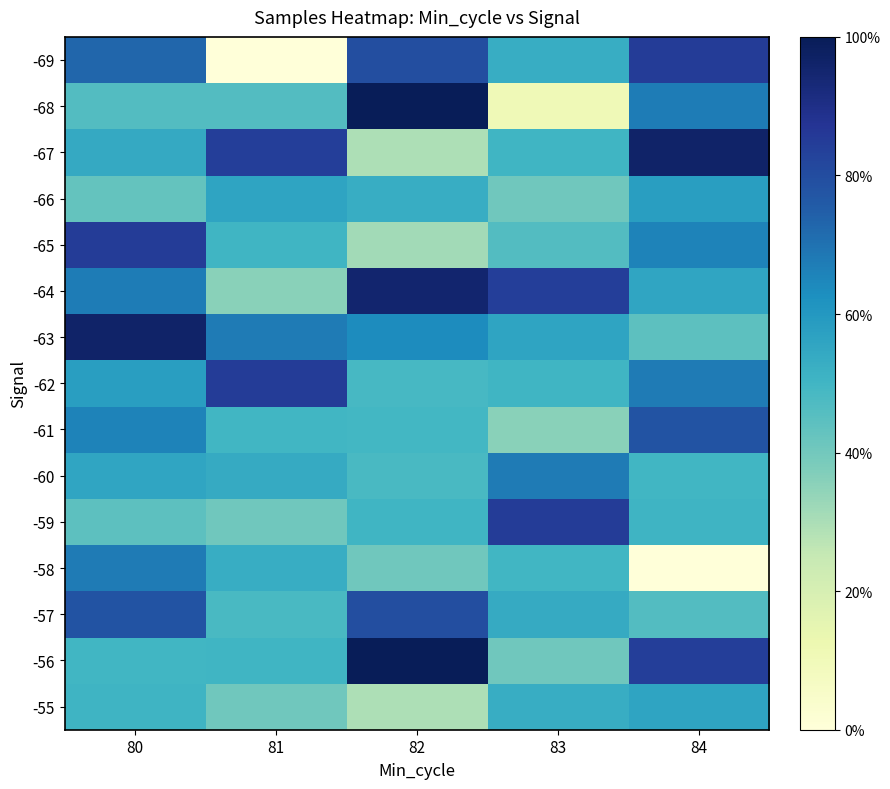

Reading left to right, what are all the values shown in this chart?

-69: 80=0.7	81=0.0	82=0.8	83=0.5	84=0.8
-68: 80=0.5	81=0.5	82=1.0	83=0.1	84=0.7
-67: 80=0.5	81=0.8	82=0.3	83=0.5	84=1.0
-66: 80=0.4	81=0.6	82=0.5	83=0.4	84=0.6
-65: 80=0.8	81=0.5	82=0.3	83=0.5	84=0.7
-64: 80=0.7	81=0.4	82=1.0	83=0.8	84=0.6
-63: 80=1.0	81=0.7	82=0.6	83=0.6	84=0.4
-62: 80=0.6	81=0.9	82=0.5	83=0.5	84=0.7
-61: 80=0.7	81=0.5	82=0.5	83=0.4	84=0.8
-60: 80=0.6	81=0.5	82=0.5	83=0.7	84=0.5
-59: 80=0.4	81=0.4	82=0.5	83=0.9	84=0.5
-58: 80=0.7	81=0.5	82=0.4	83=0.5	84=0.0
-57: 80=0.8	81=0.5	82=0.8	83=0.5	84=0.5
-56: 80=0.5	81=0.5	82=1.0	83=0.4	84=0.8
-55: 80=0.5	81=0.4	82=0.3	83=0.5	84=0.6